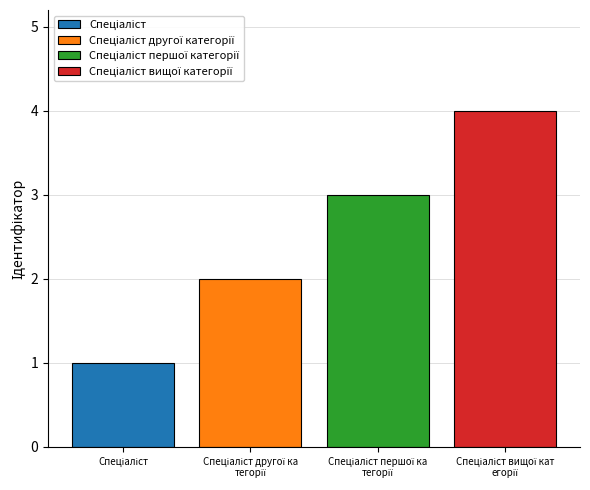

What is the maximum value shown in the chart?

4